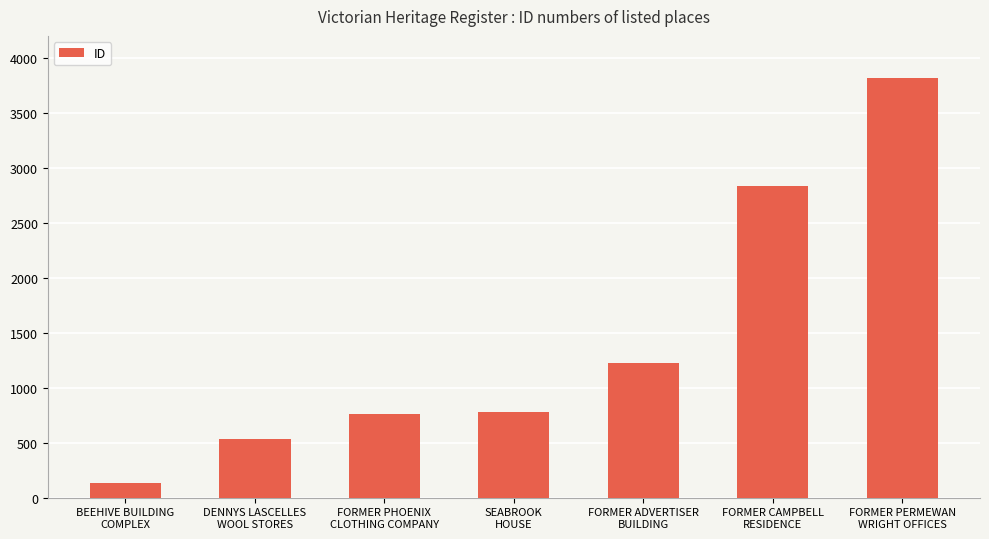

What is the maximum value shown in the chart?

3818